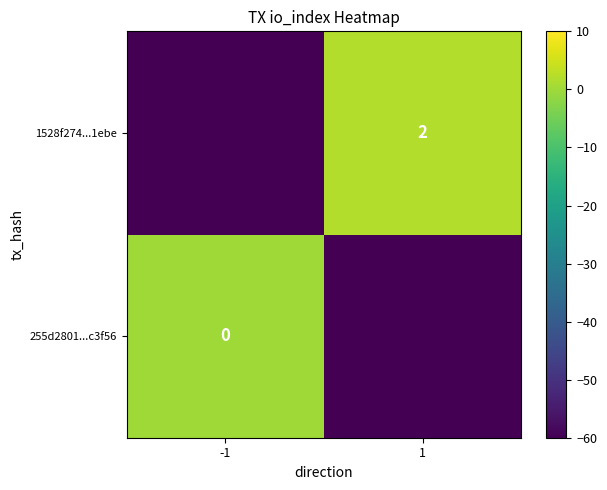

Is it true that 1528f274...1ebe equals 2 at 1?

True